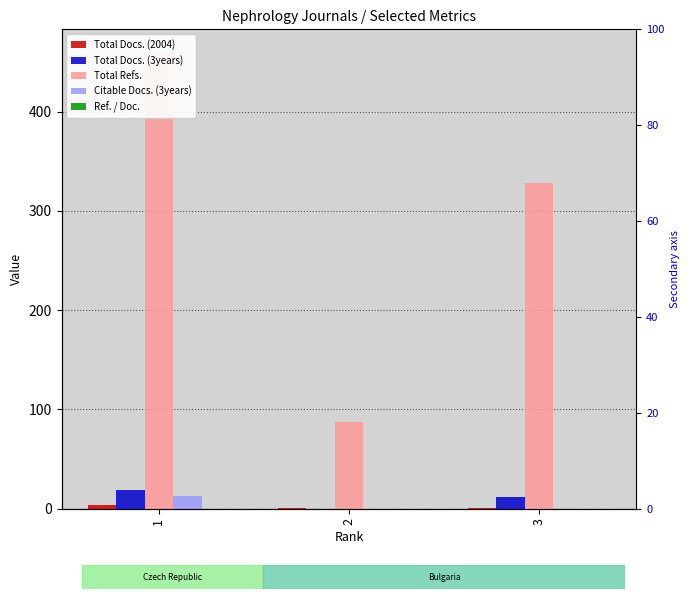

Is the value of Total Refs. at 1 greater than the value of Ref. / Doc. at 1?

Yes